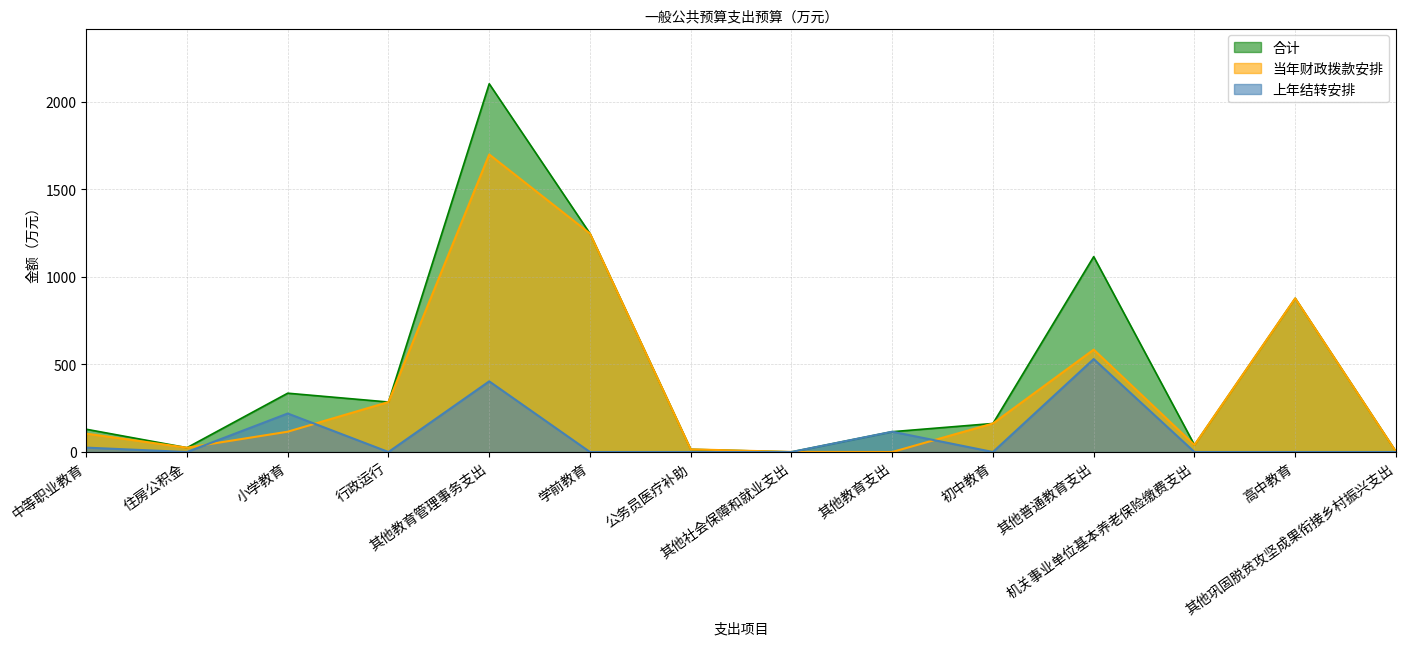

What is the label of the 11th point from the left?

其他普通教育支出